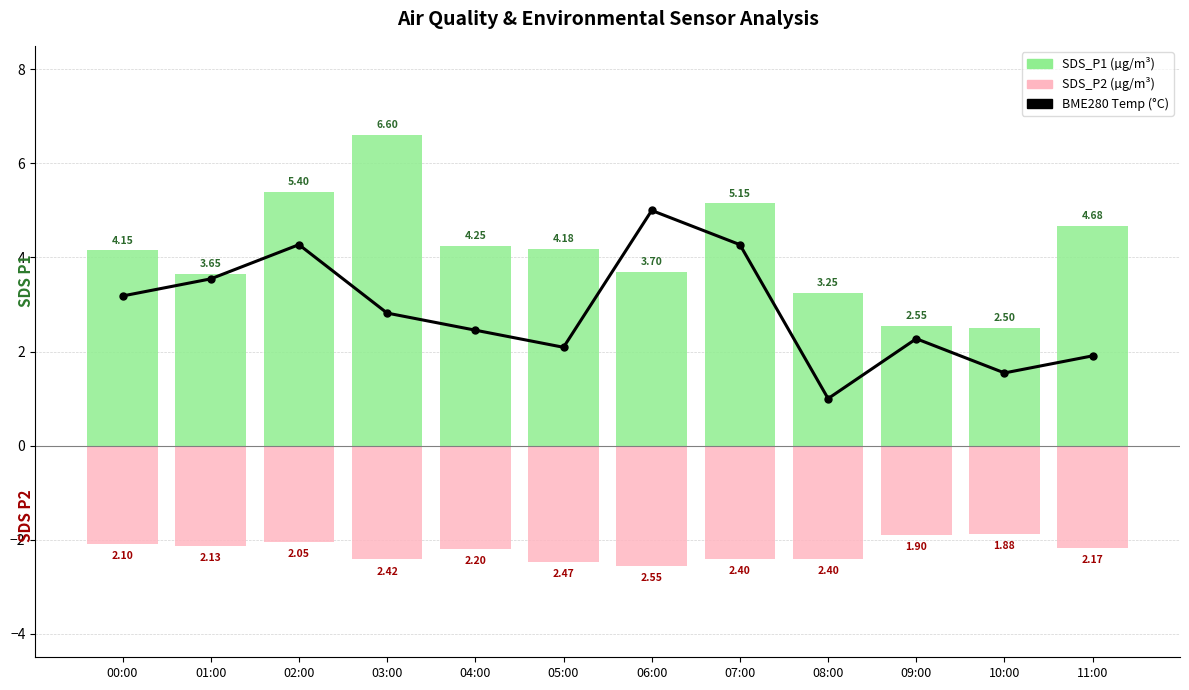

How many data points are less than 2?

3